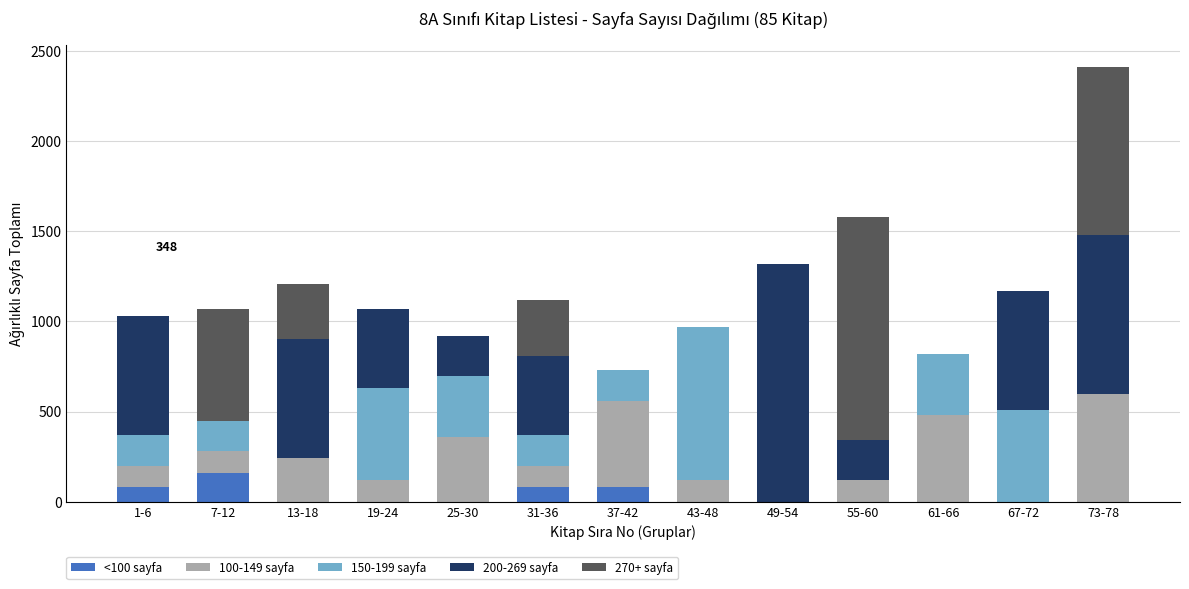

At which label does <100 sayfa reach its peak?

7-12